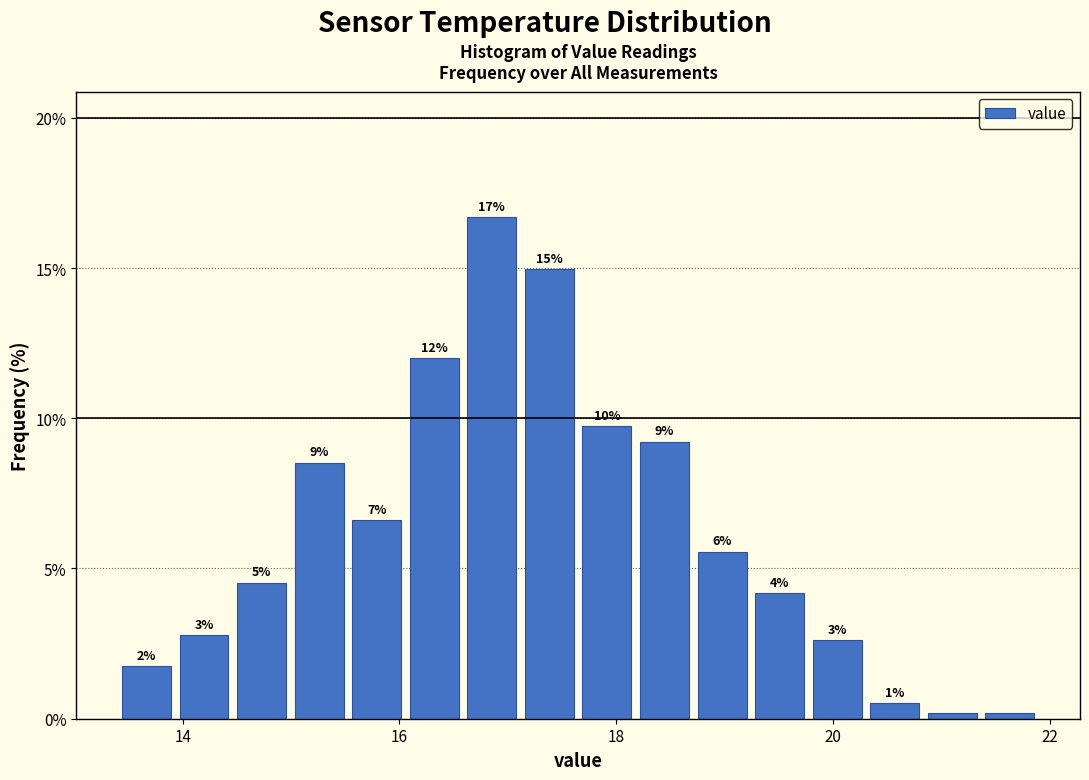

Read against the x-axis, roughly where is the centre of the tallest bar?

16.8